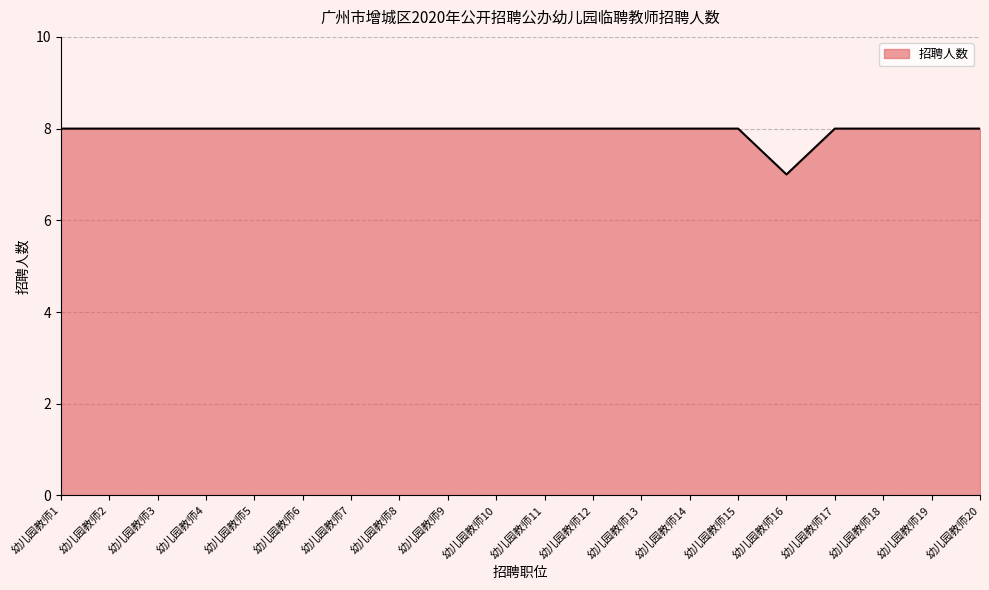

Which category has the lowest value across all series?

幼儿园教师16